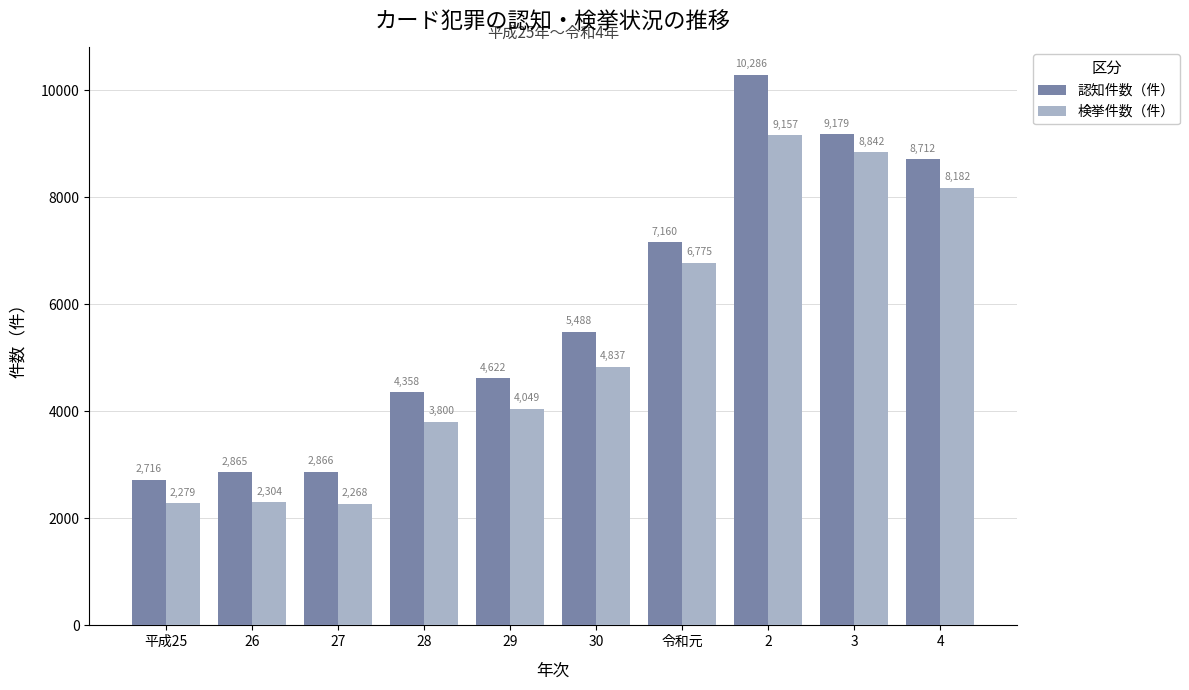

At 令和元, list the series in order from largest to smallest.

認知件数（件）, 検挙件数（件）